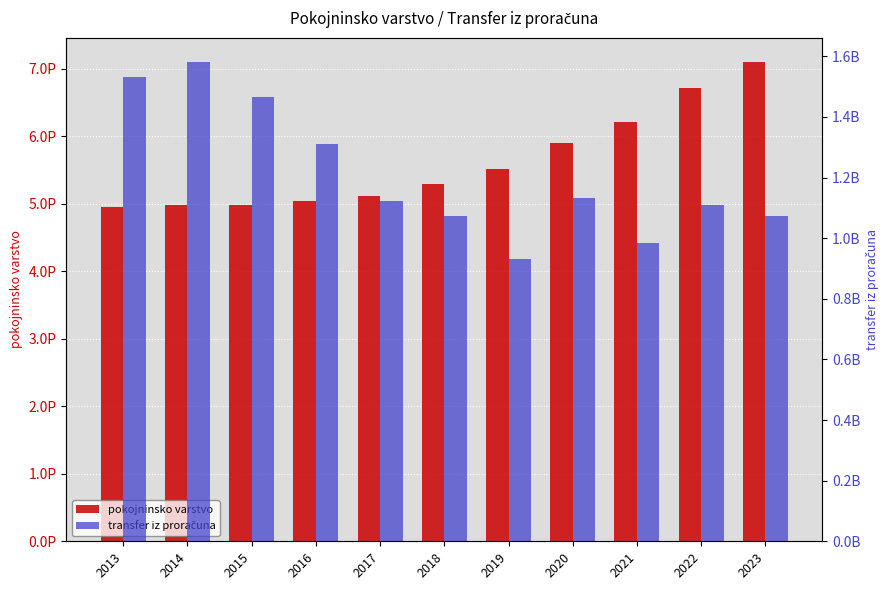

What is the value of the pokojninsko varstvo bar at the 1st from the left?

4949042711660000